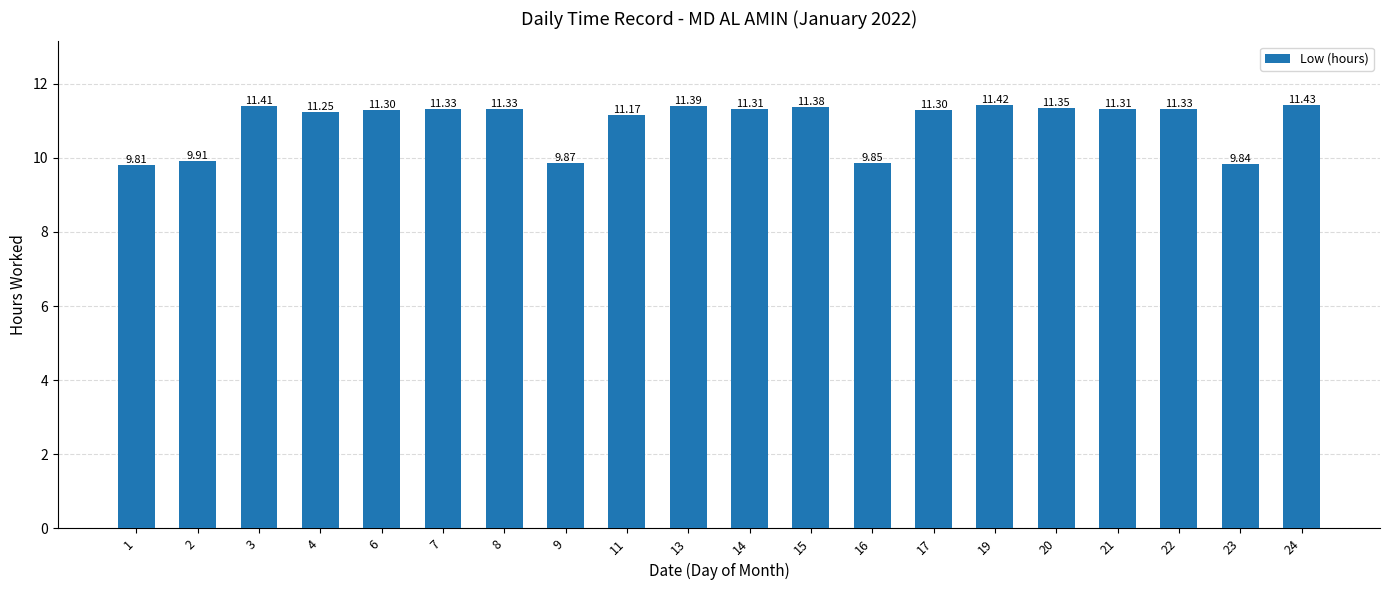

What is the difference between the second highest and minimum values?

1.6